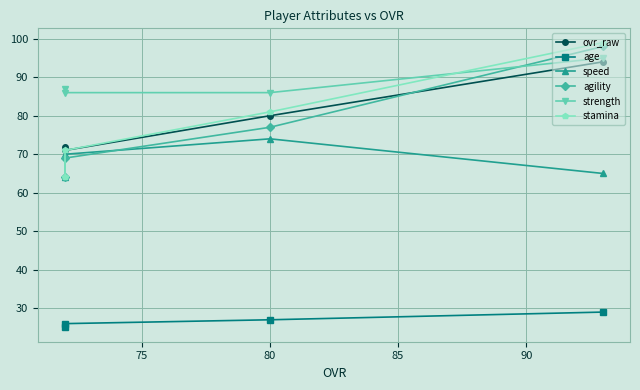

What is the difference between the highest and lowest values at 80?

60